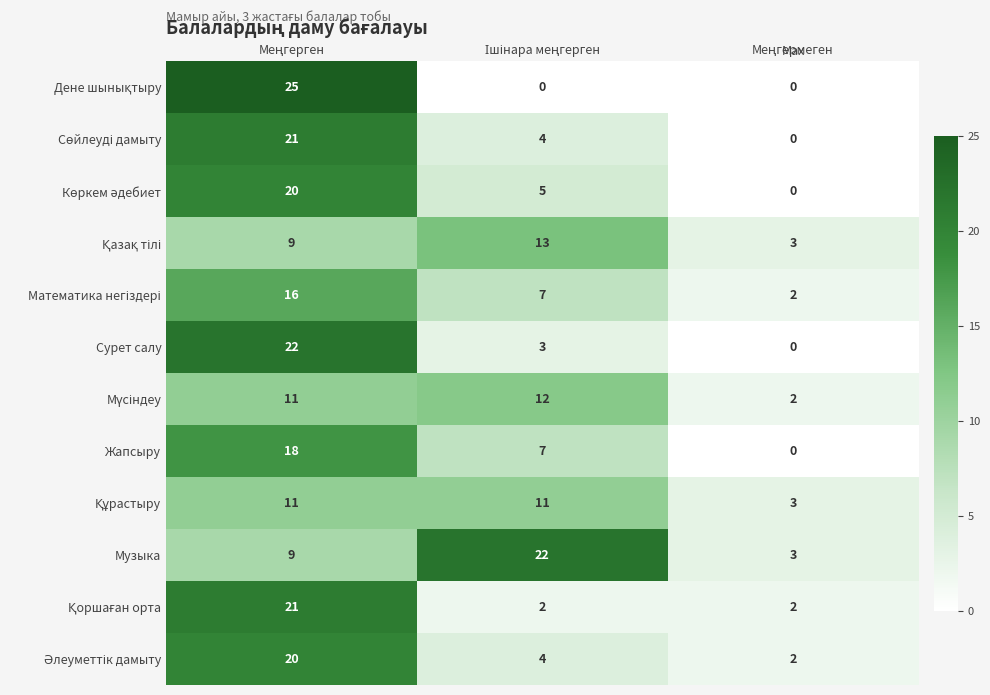

How many distinct data groups are displayed?

12